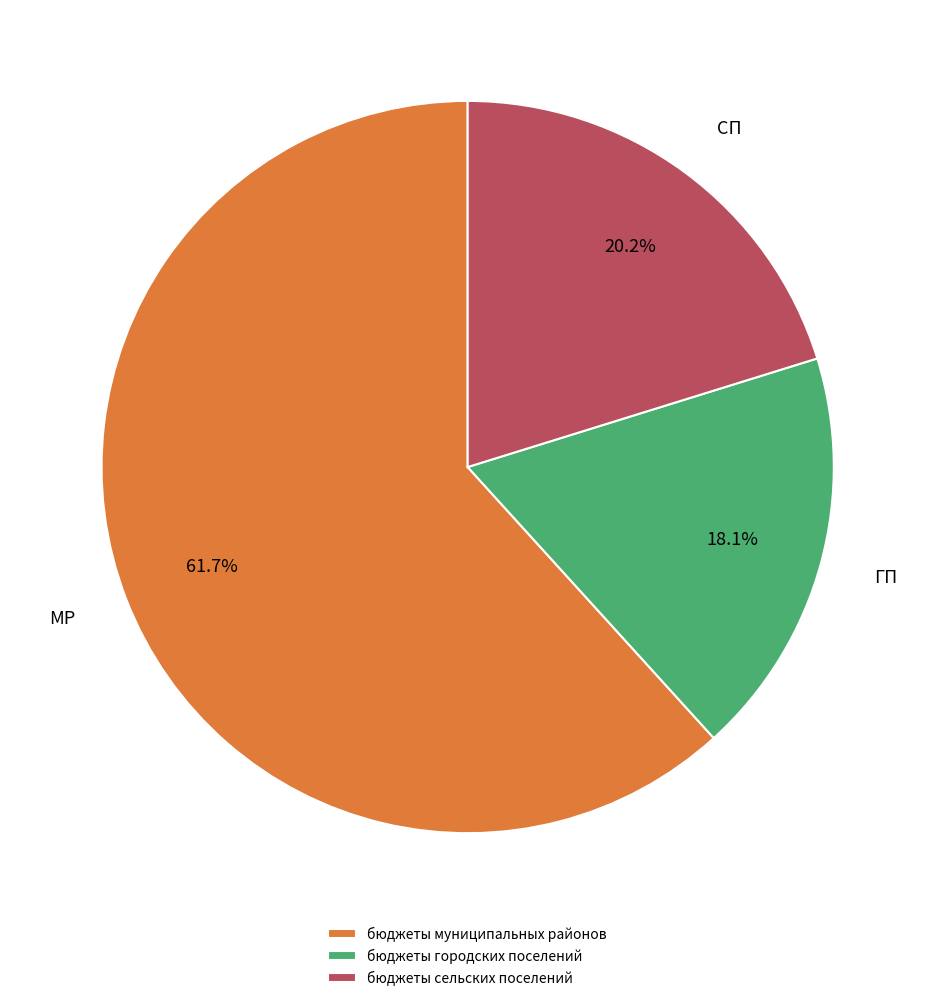

Is бюджеты городских поселений the majority of the pie?

No